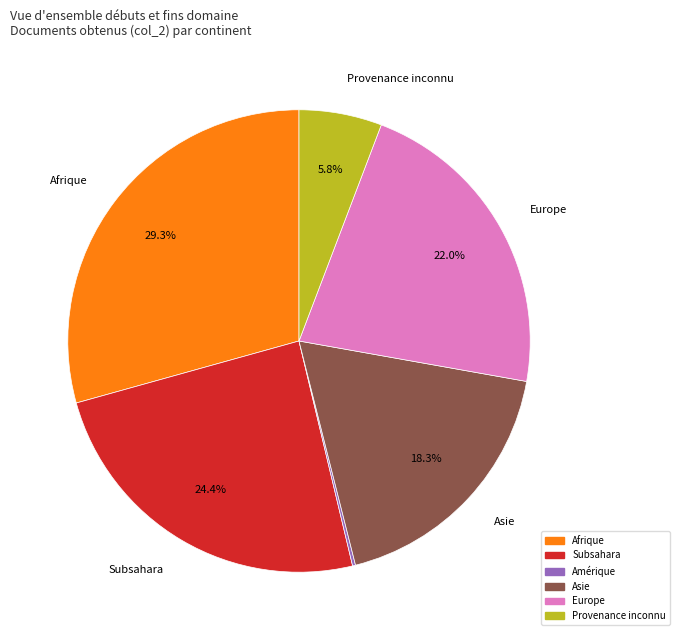

Is there a majority slice in this chart?

No